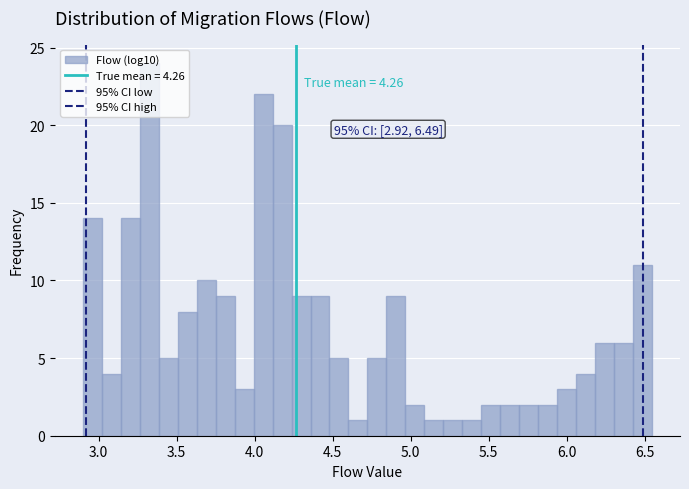

Around what value on the x-axis is the tallest bar? Give the approximate position of its centre, as read against the axis.

3.35